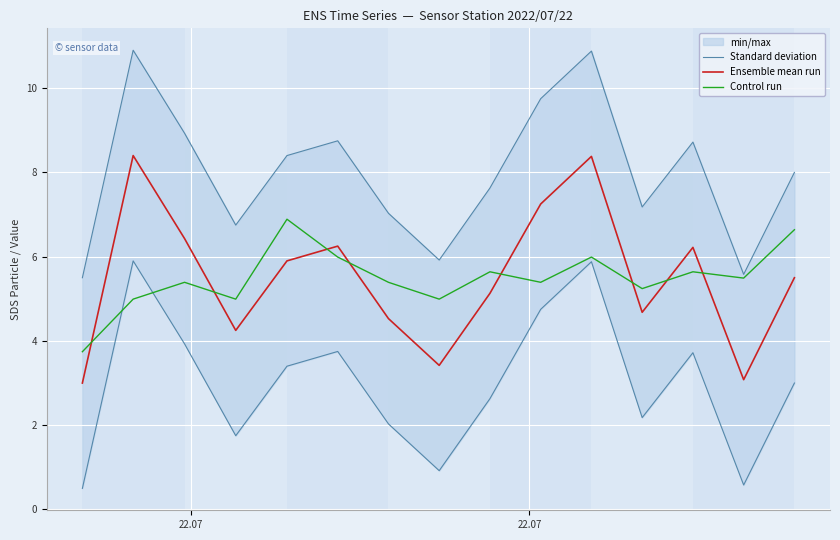

True or false: Standard deviation and Ensemble mean run intersect in this chart.

False